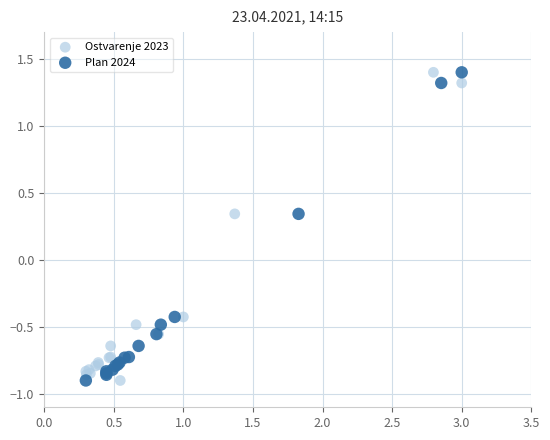

What are all the series names shown in the legend?

Ostvarenje 2023, Plan 2024